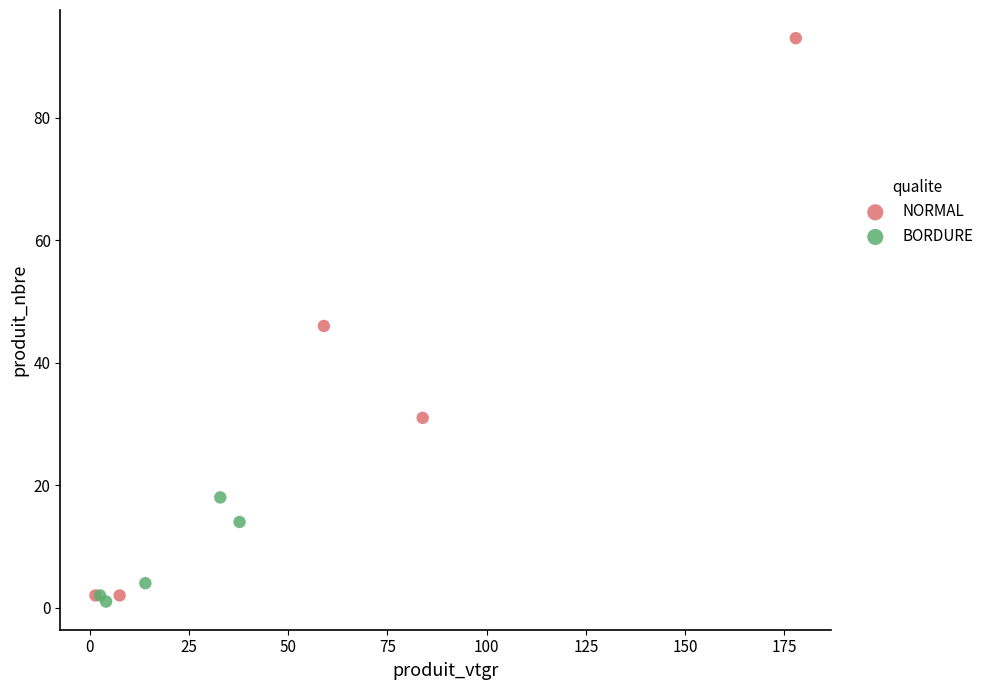

Which series contains the lowest Y value?

BORDURE